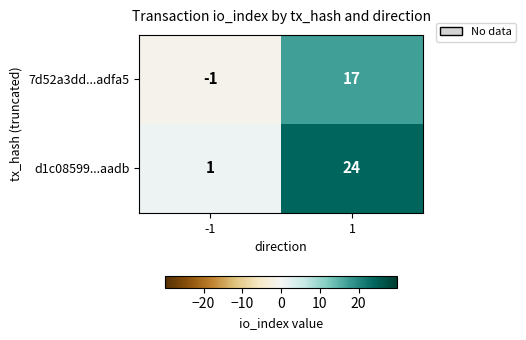

Reading left to right, list all the values displayed in this chart.

7d52a3dd...adfa5: -1	17
d1c08599...aadb: 1	24